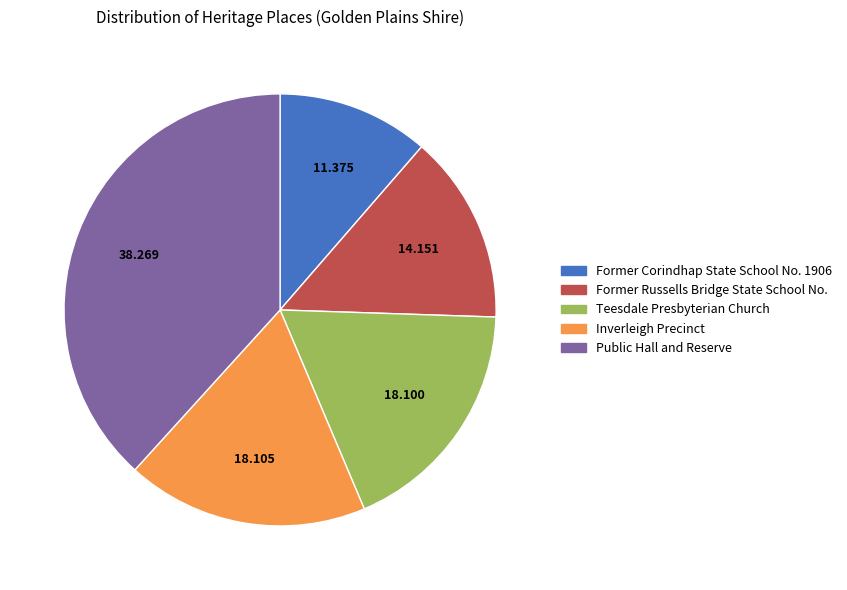

Is Former Corindhap State School No. 1906 the majority of the pie?

No